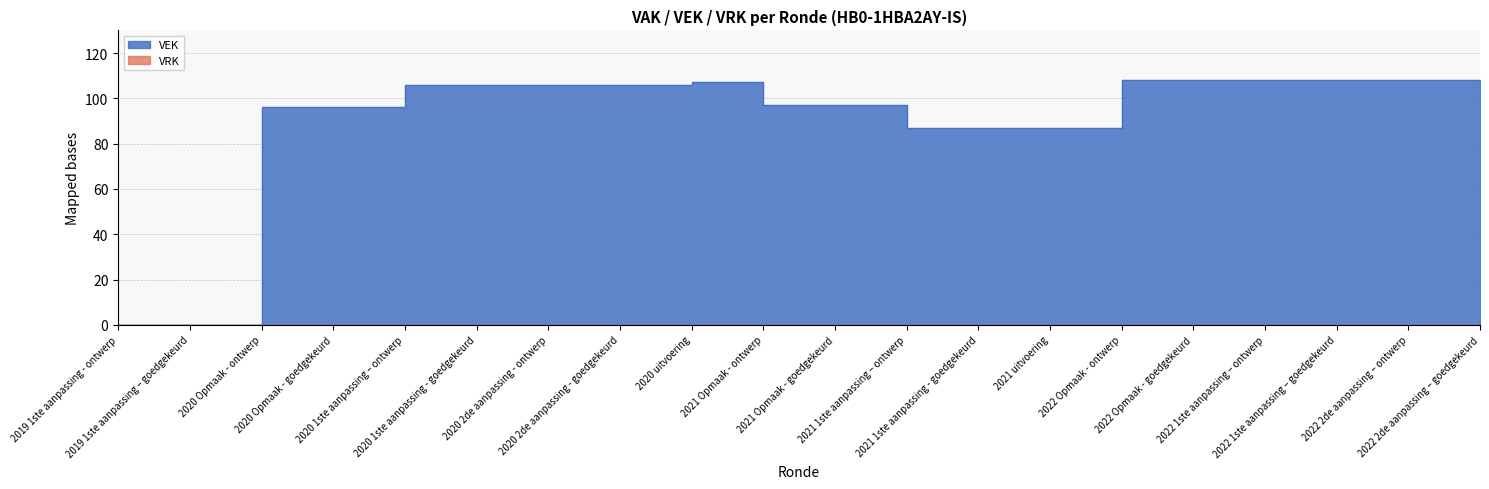

What is the sum of the values at 2020 1ste aanpassing – ontwerp and 2021 1ste aanpassing – ontwerp?

193